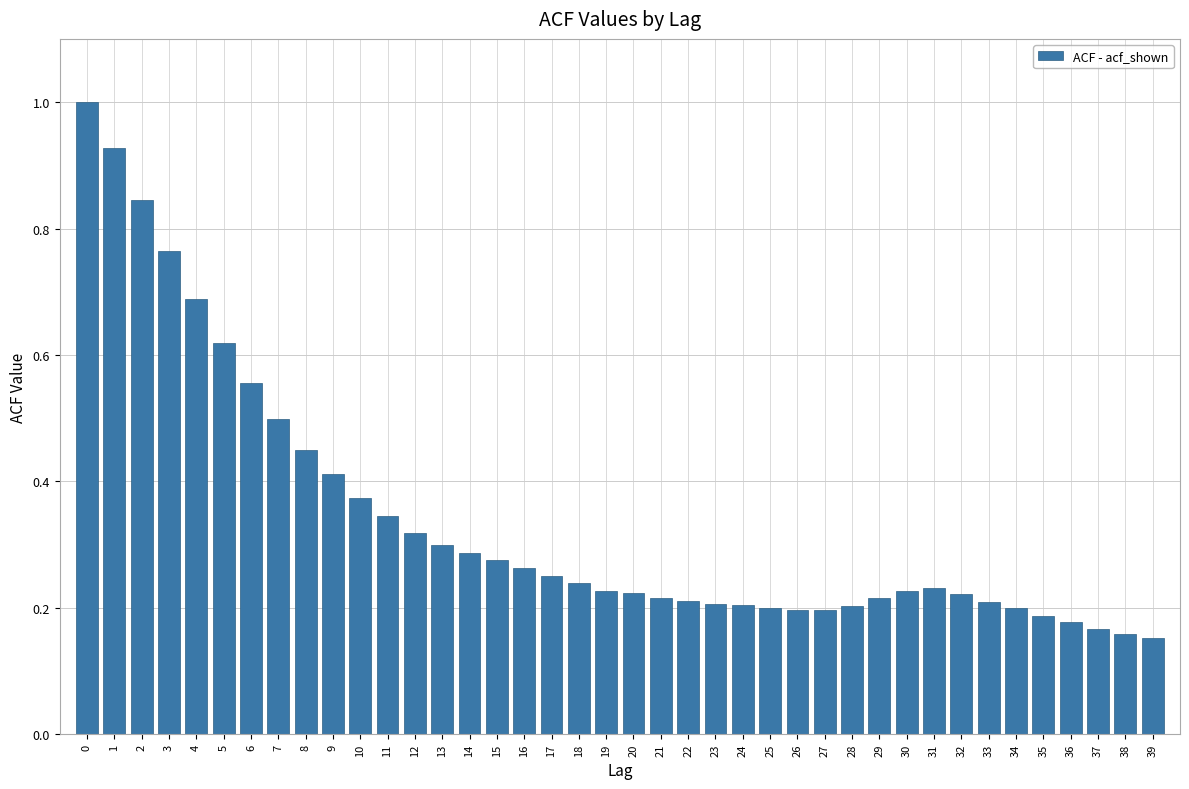

What is the greatest value displayed?

1.0